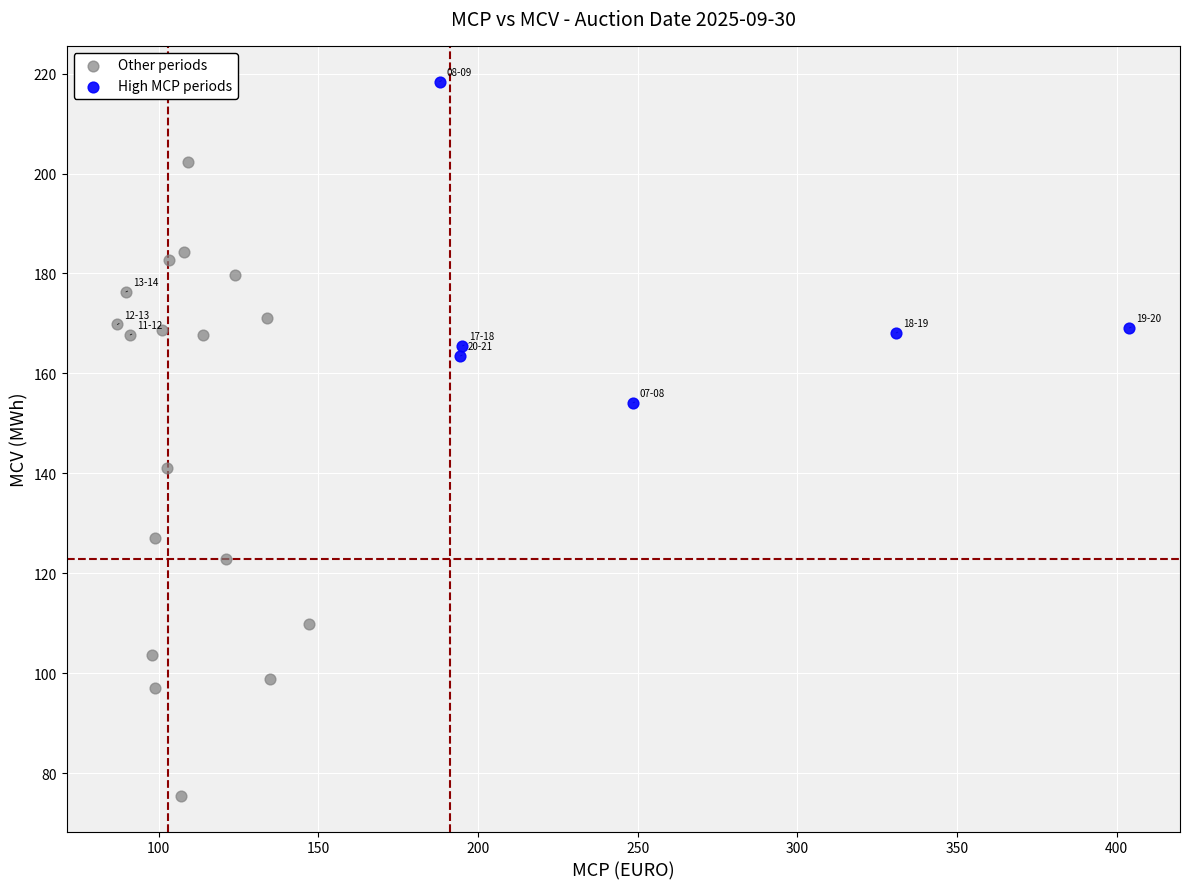

Which series reaches the minimum Y coordinate?

Other periods